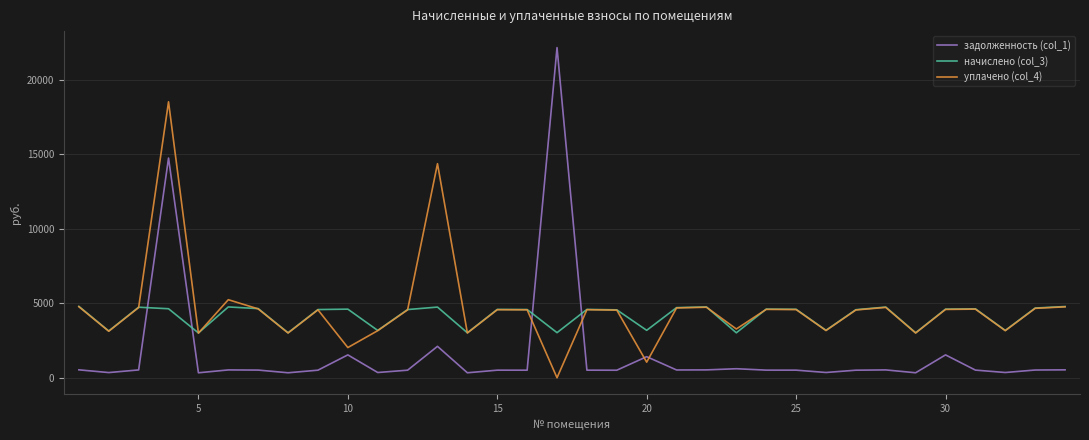

After their last crossing, which series has the higher values: задолженность (col_1) or уплачено (col_4)?

уплачено (col_4)